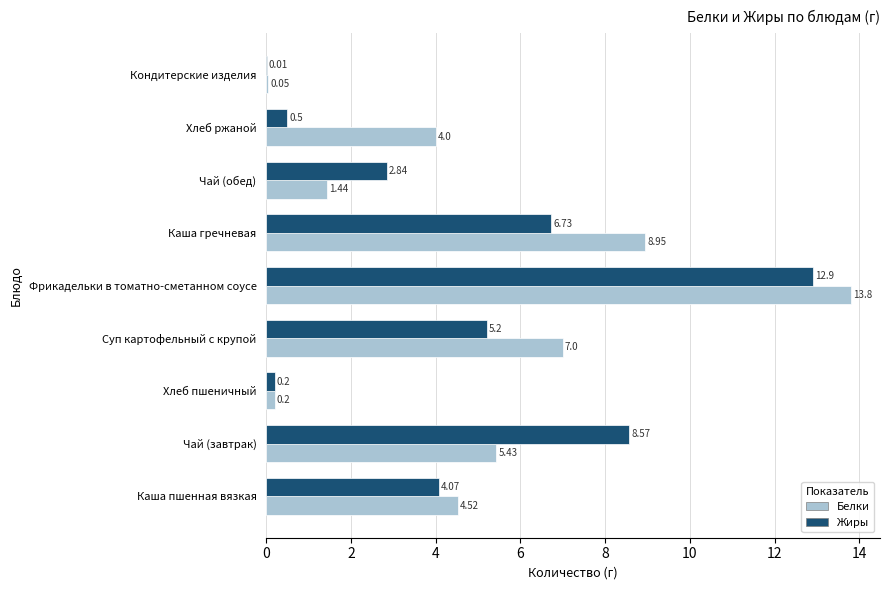

What is the sum of all Белки values?

45.4